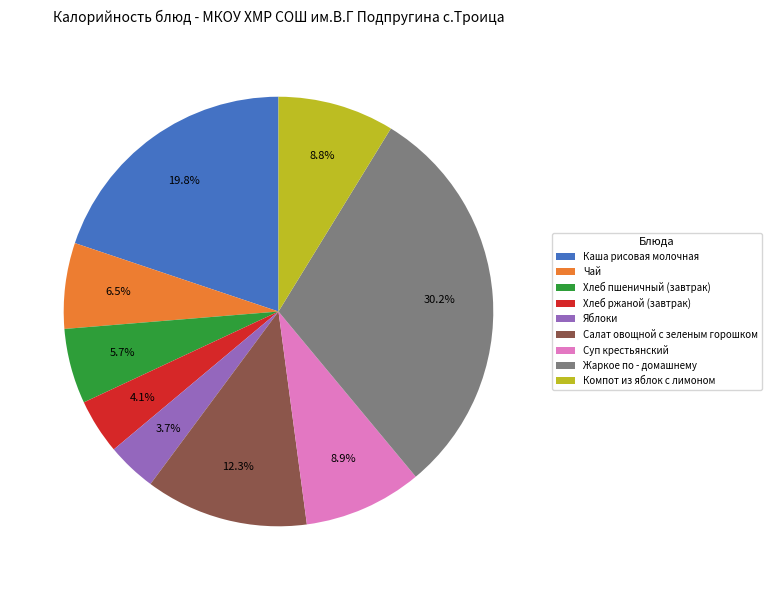

Does Хлеб пшеничный (завтрак) represent more than half of the total?

No